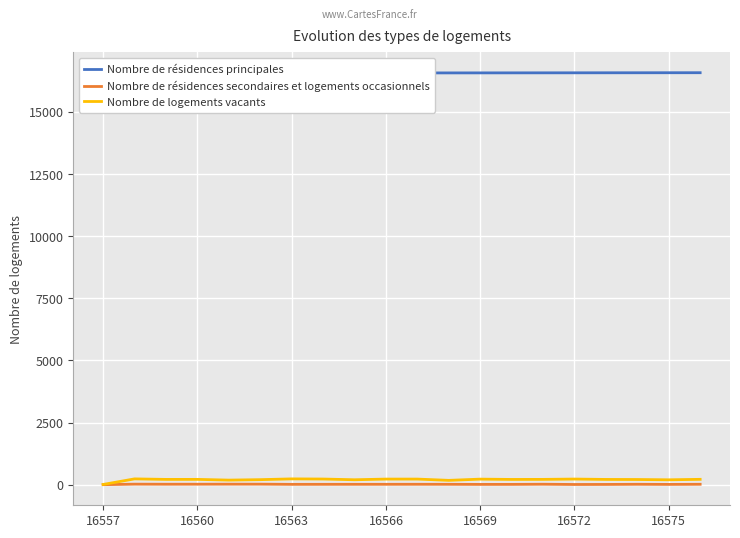

What is the highest value of the Nombre de logements vacants series?

234